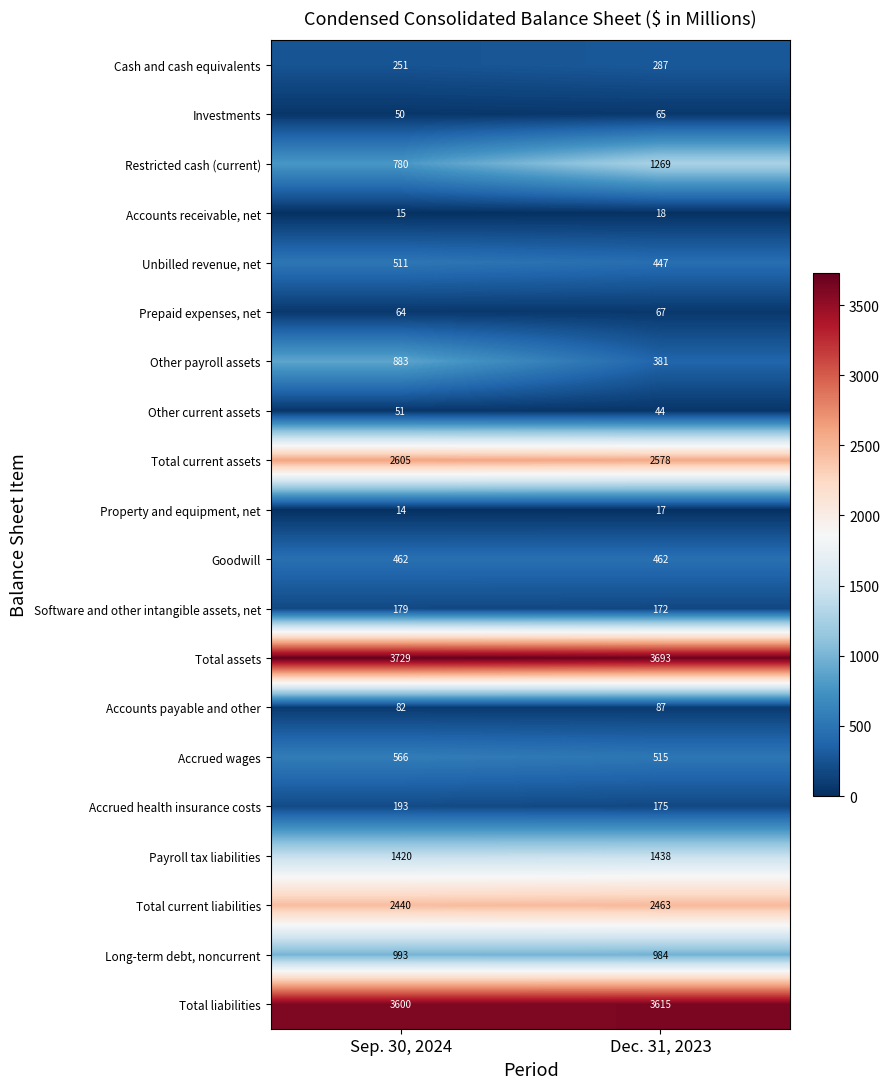

Which category has the lowest value in the Prepaid expenses, net series?

Sep. 30, 2024